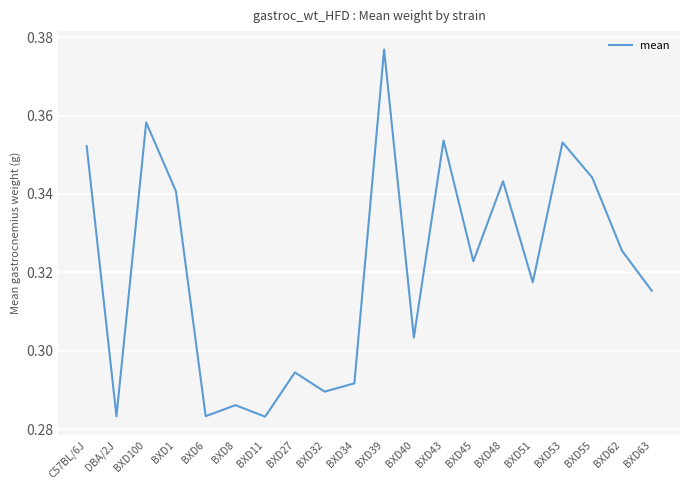

What is the difference between the maximum and minimum values?

0.1